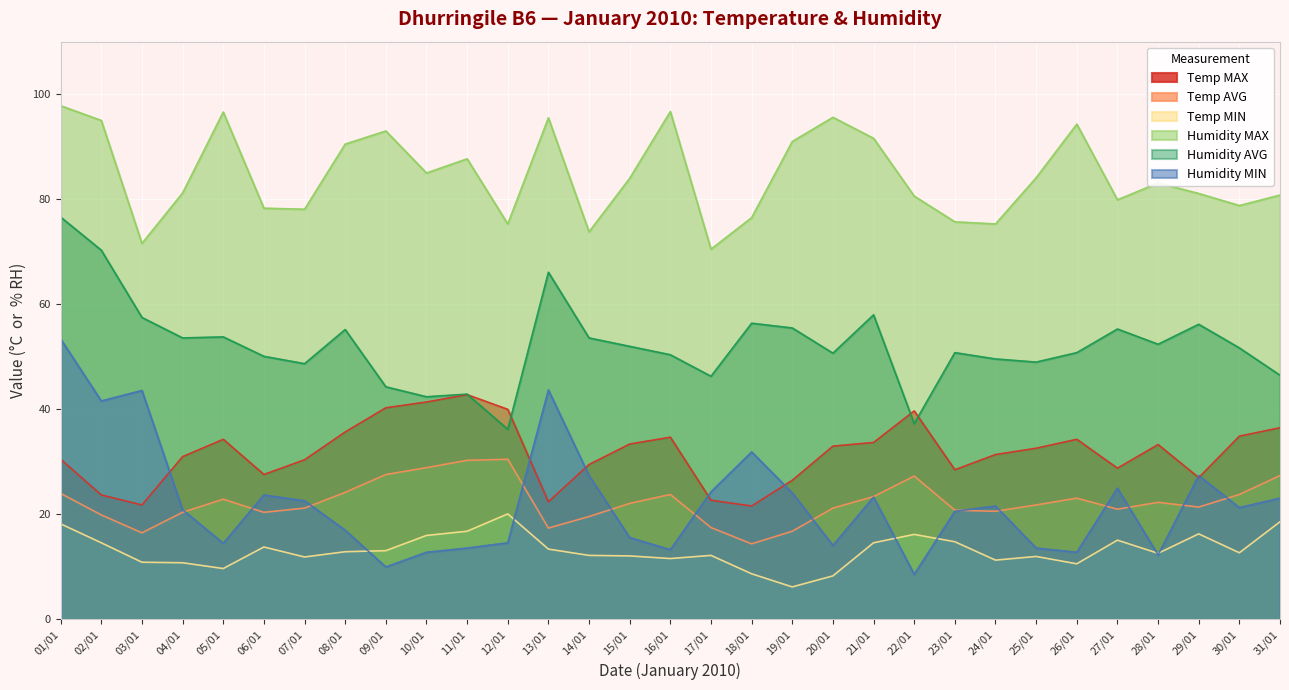

What are all the series names shown in the legend?

Temp MAX, Temp AVG, Temp MIN, Humidity MAX, Humidity AVG, Humidity MIN